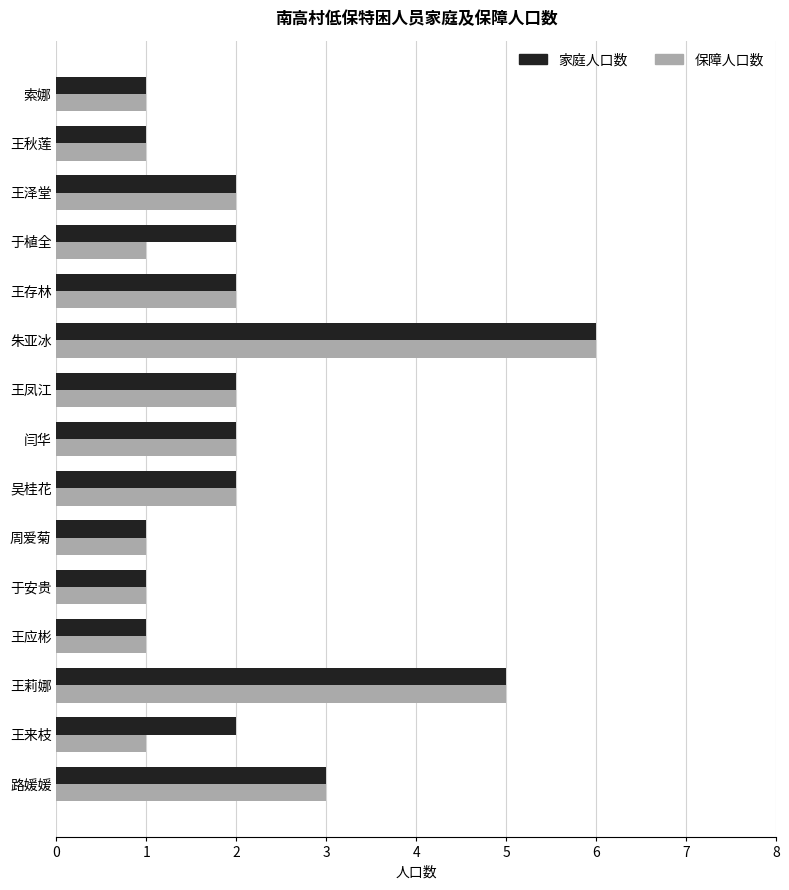

How many values in the 保障人口数 series are below 2?

7